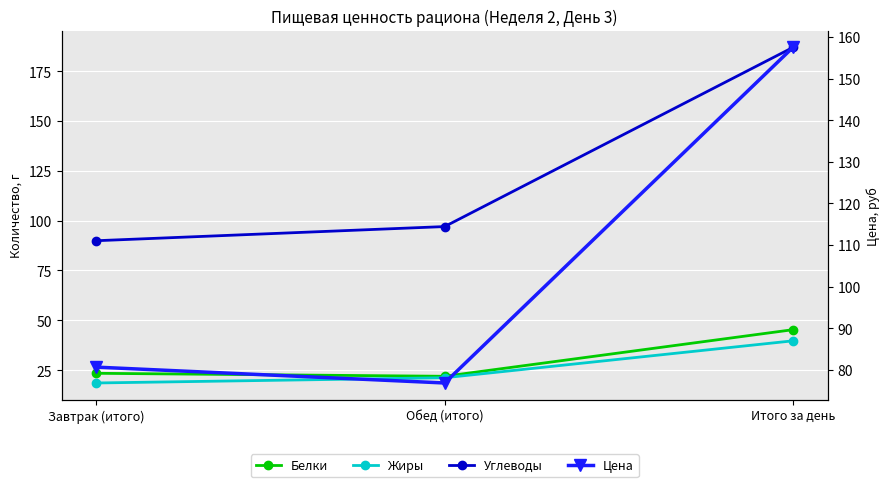

Is the value of Углеводы at Завтрак (итого) greater than the value of Цена at Завтрак (итого)?

Yes